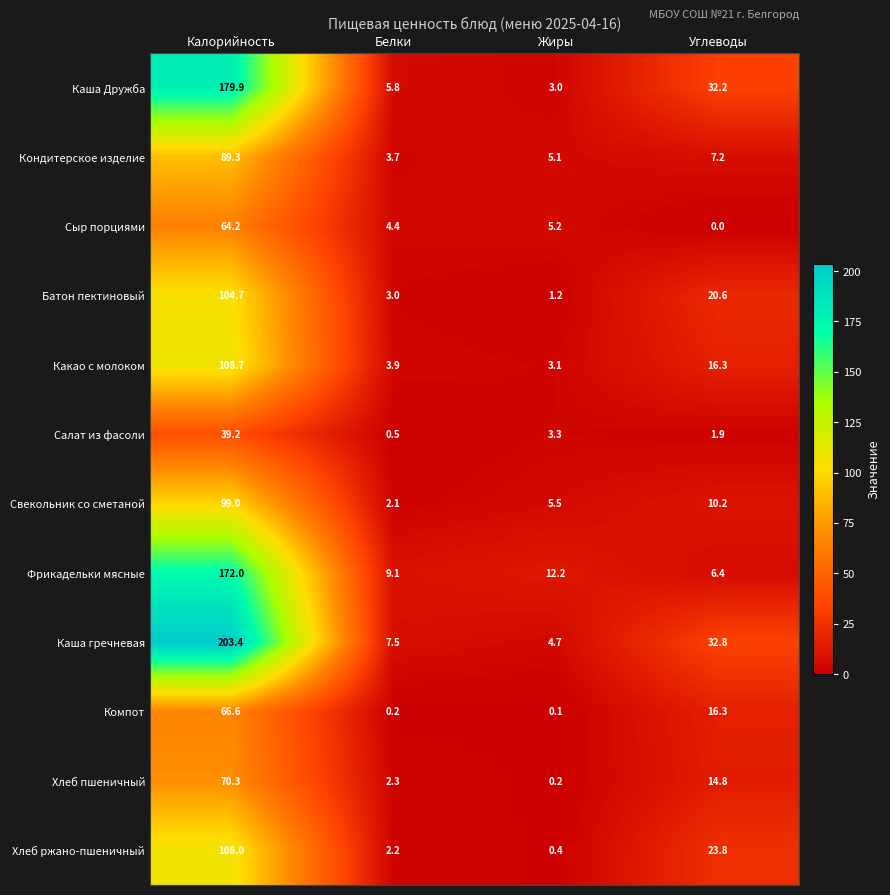

What is the difference between the highest and lowest values at Калорийность?

164.2